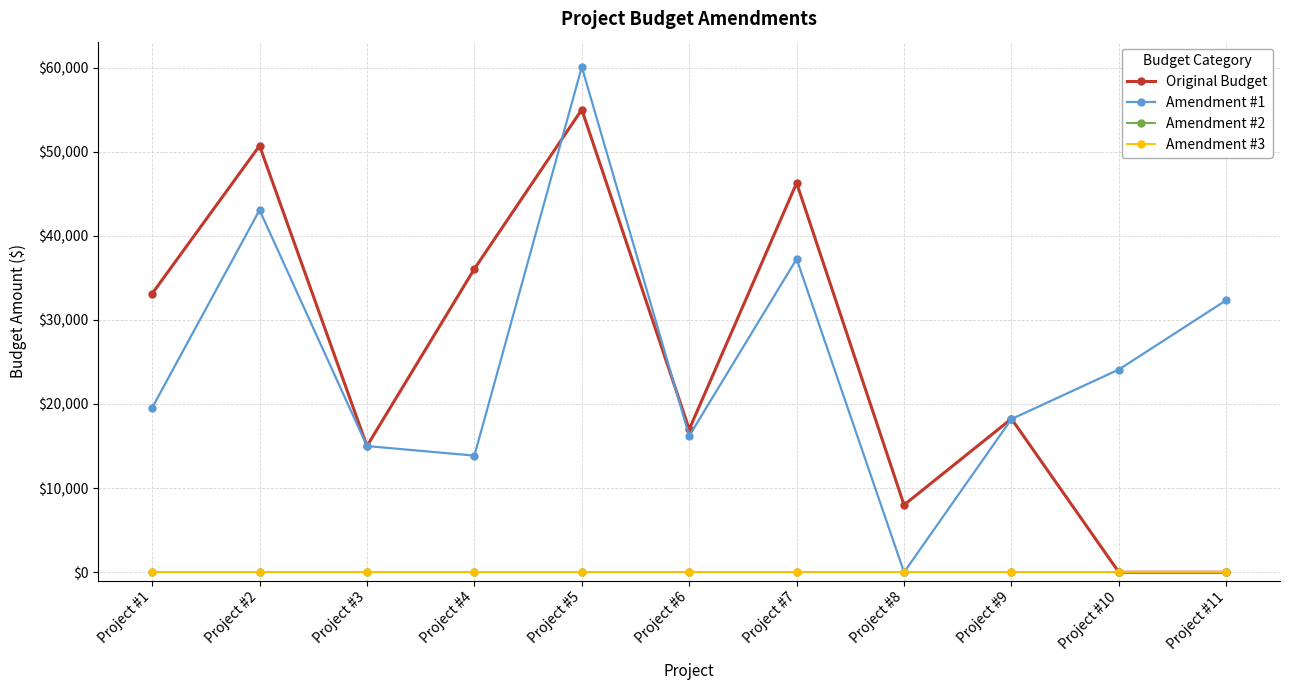

Does the chart have visible grid lines?

Yes